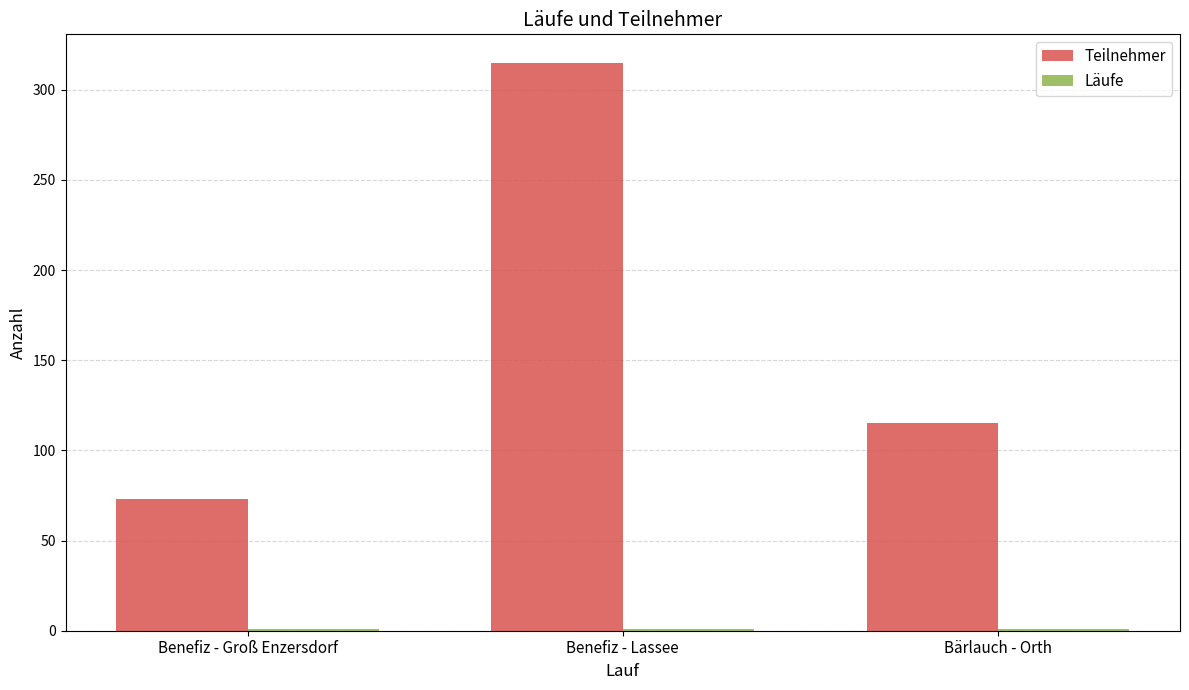

How many groups of bars are there?

3